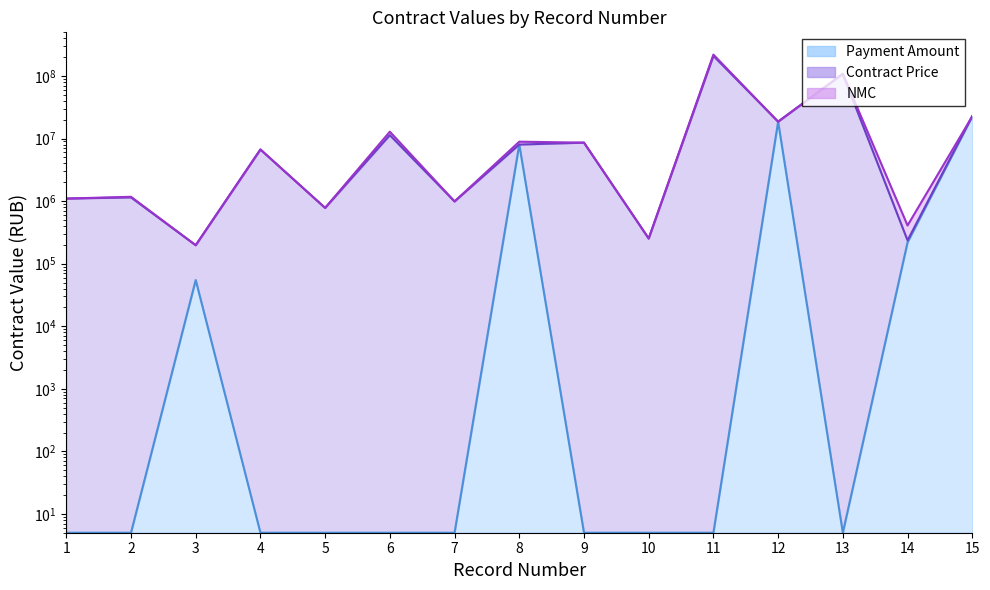

What is the spread (max minus min) of values at 13?

109114995.0